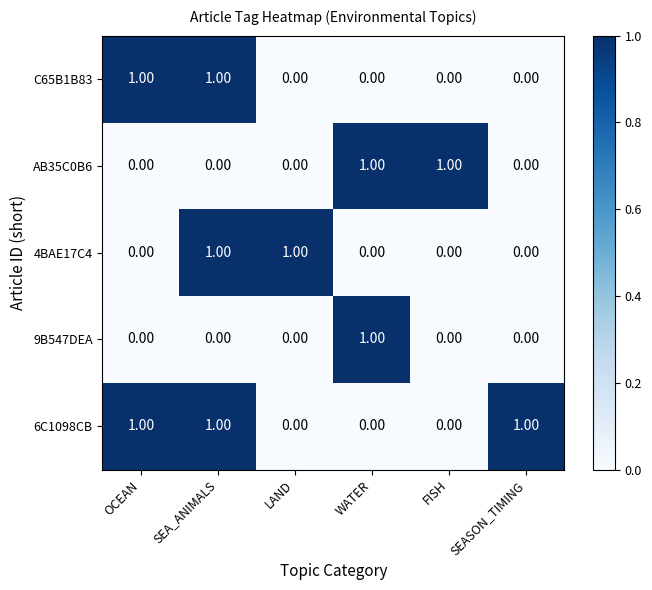

Which series changed the most between OCEAN and SEASON_TIMING?

C65B1B83